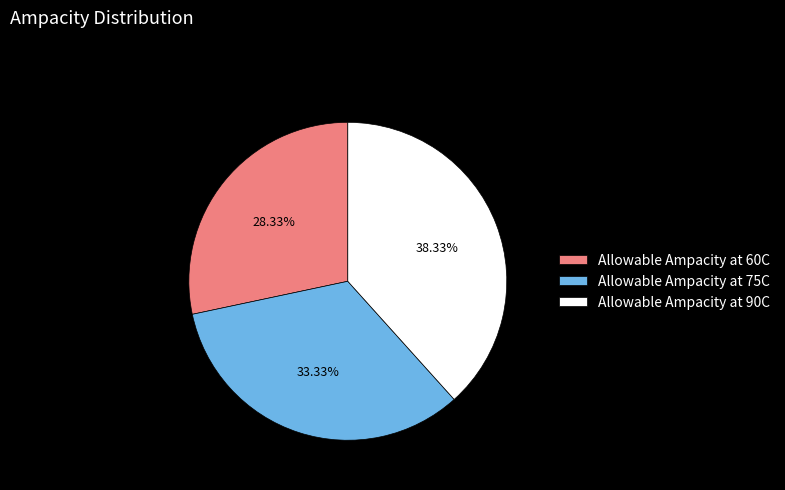

Does Allowable Ampacity at 60C account for over 50% of the chart?

No